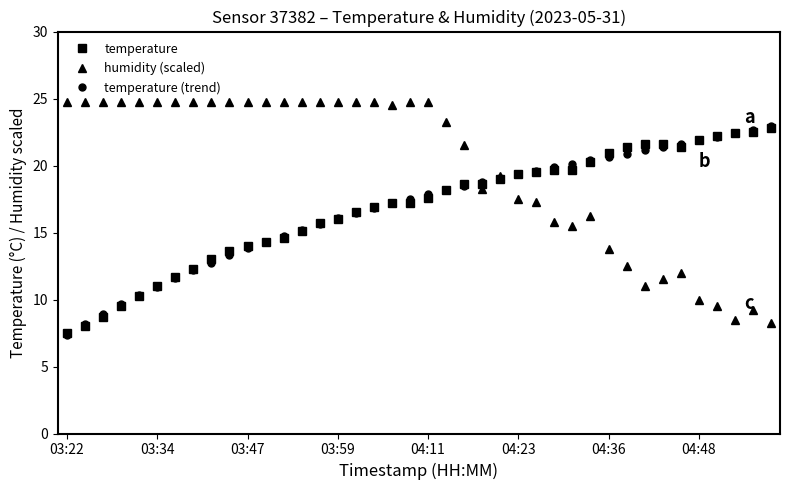

What is the value of the temperature point at the 21st from the left?

17.6